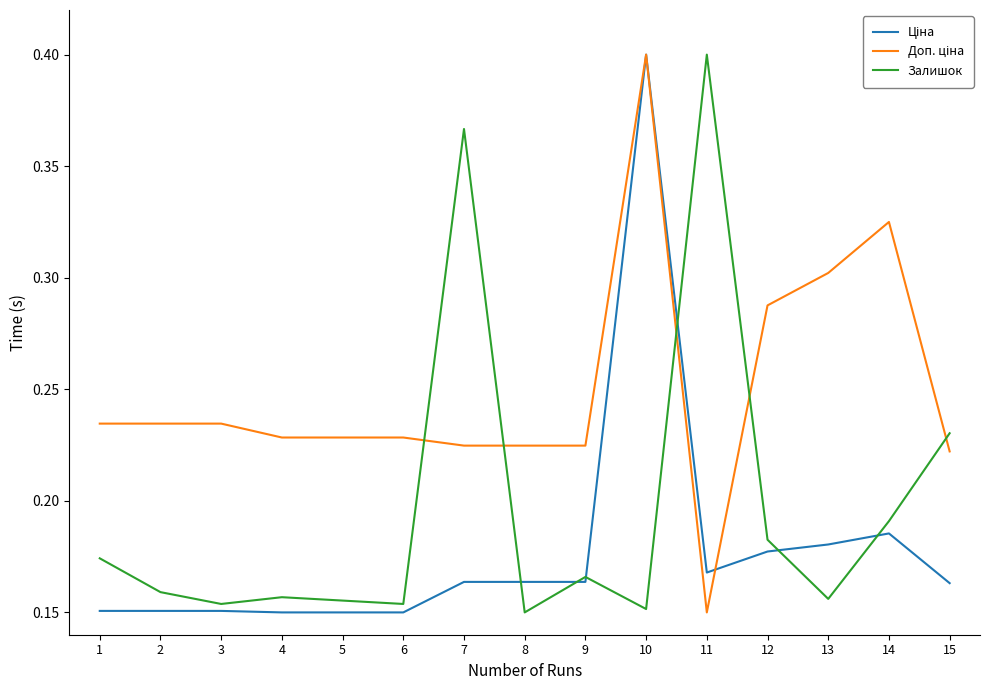

Does the chart have visible grid lines?

No